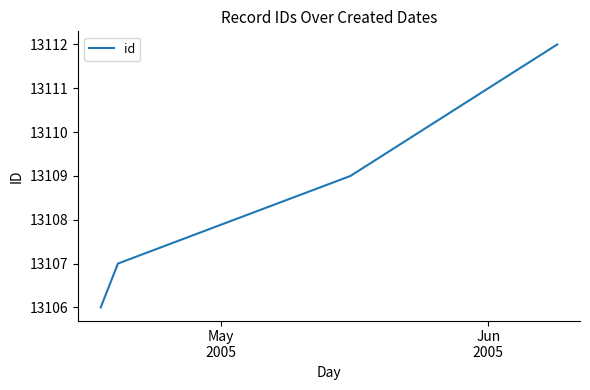

What is the maximum value shown in the chart?

13112